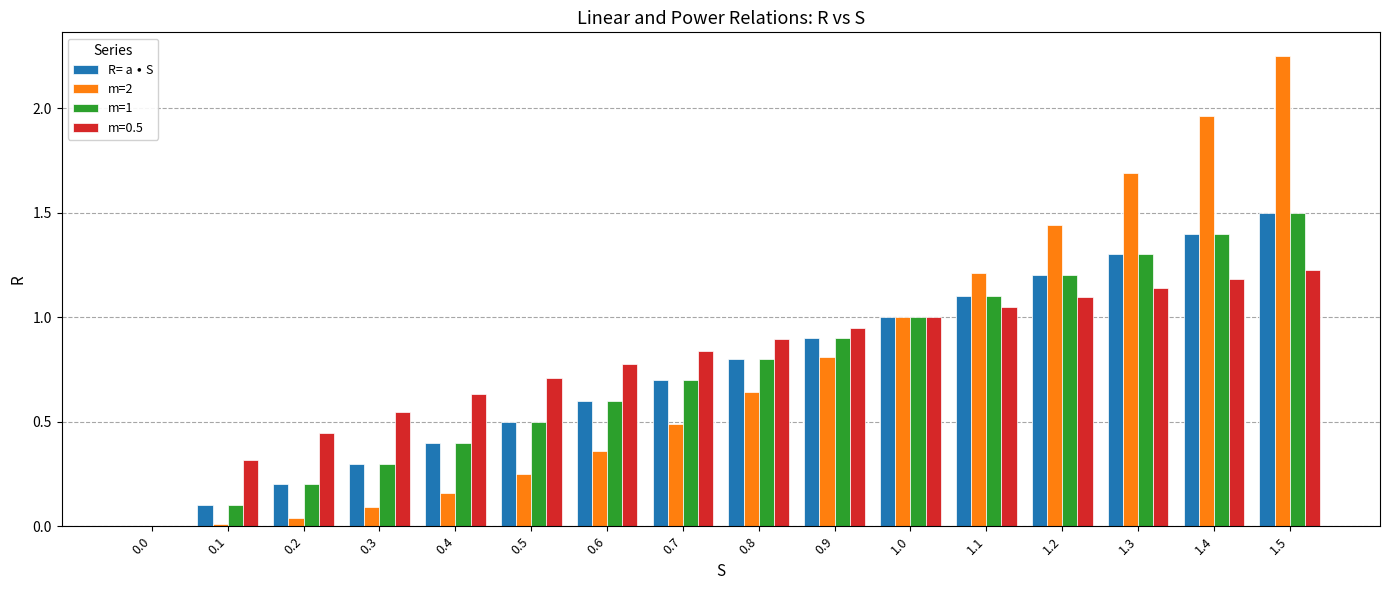

Is the value of m=2 at 0.4 greater than the value of m=0.5 at 0.1?

No